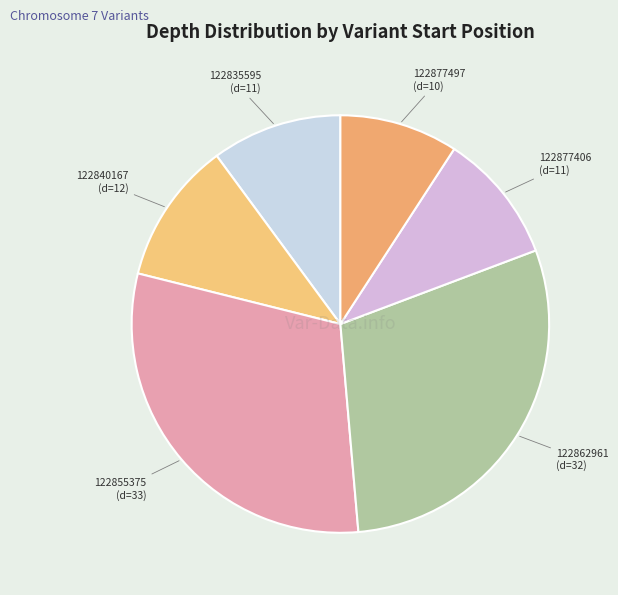

Count the number of slices in the pie.

6